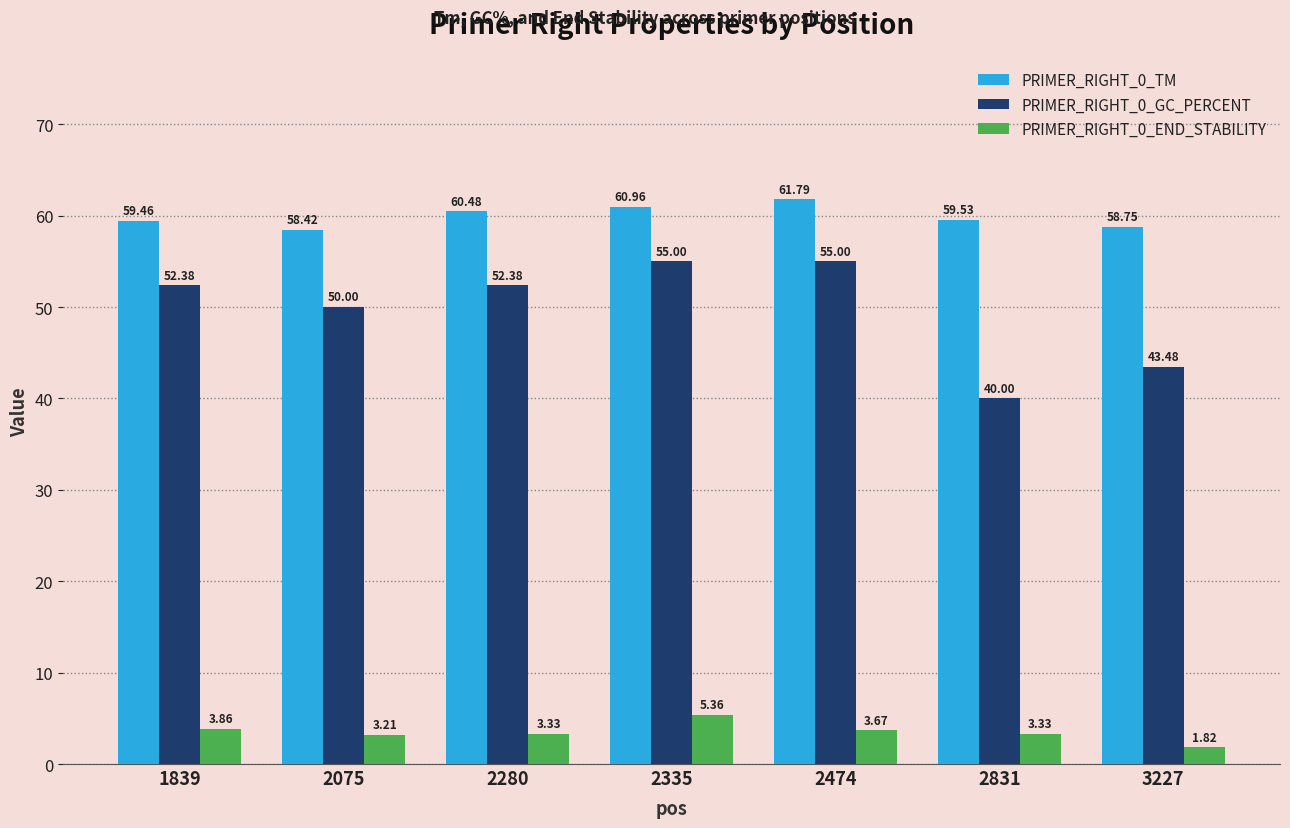

How many bars are there in each group?

3